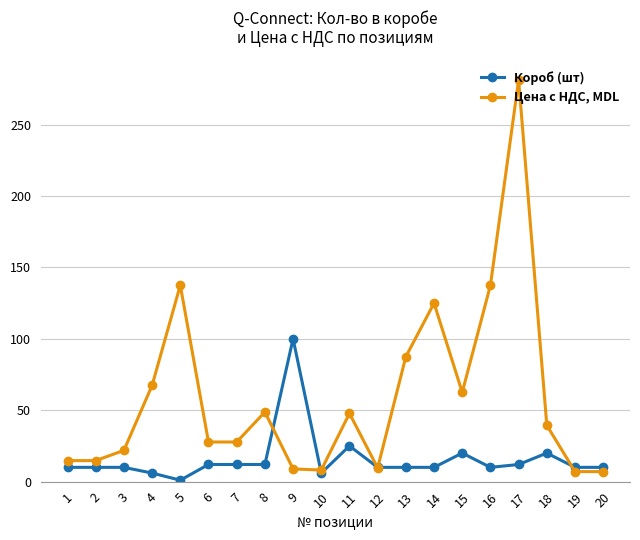

Which series ends up on top after the final intersection of Цена с НДС, MDL and Короб (шт)?

Короб (шт)